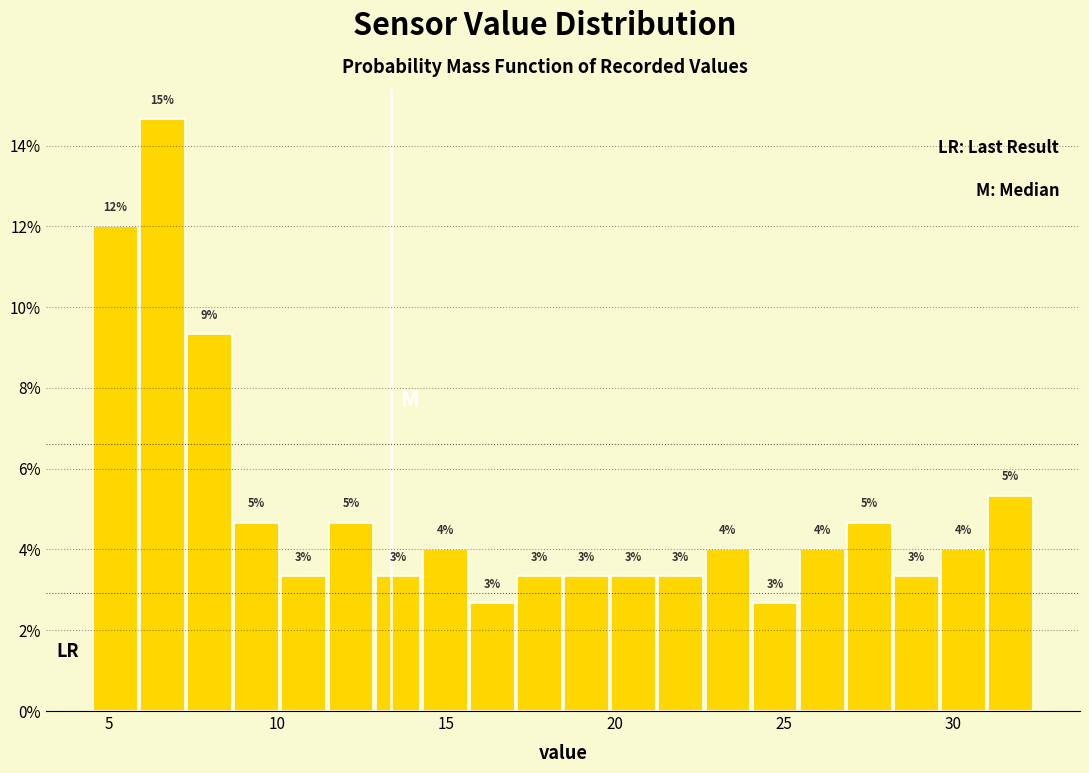

Around what value on the x-axis is the tallest bar? Give the approximate position of its centre, as read against the axis.

6.5